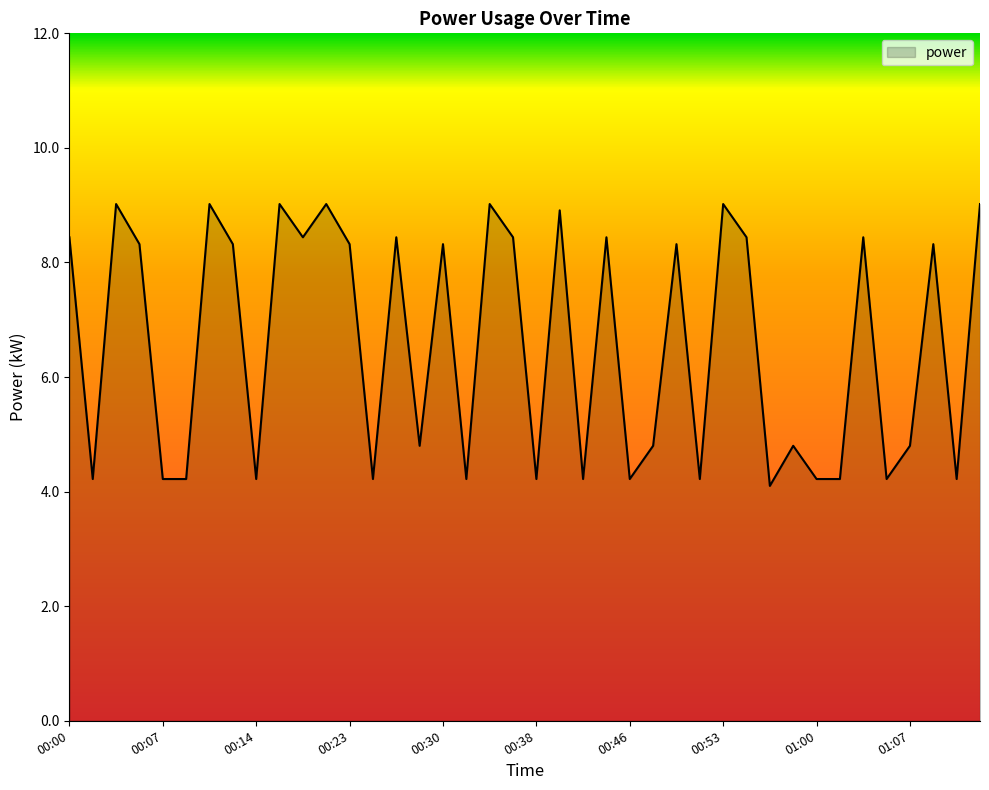

What is the difference between the maximum and minimum values?

4.9